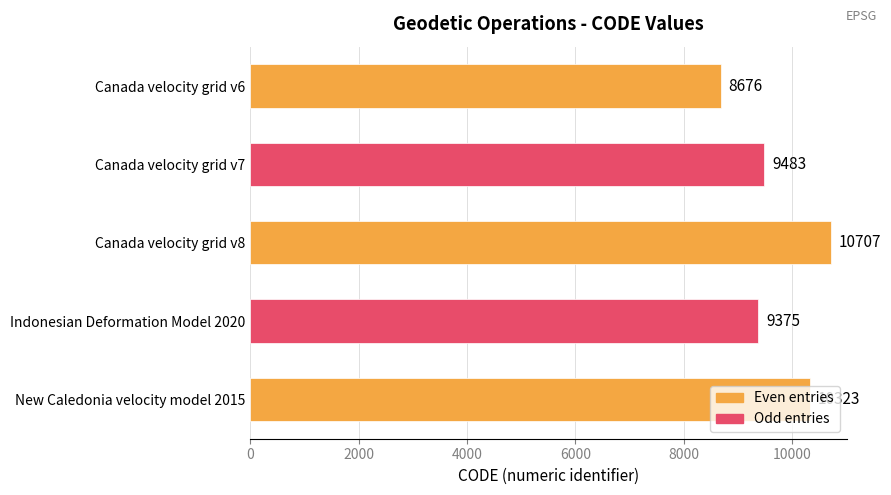

Where is the data nearest to the value 9691?

Canada velocity grid v7